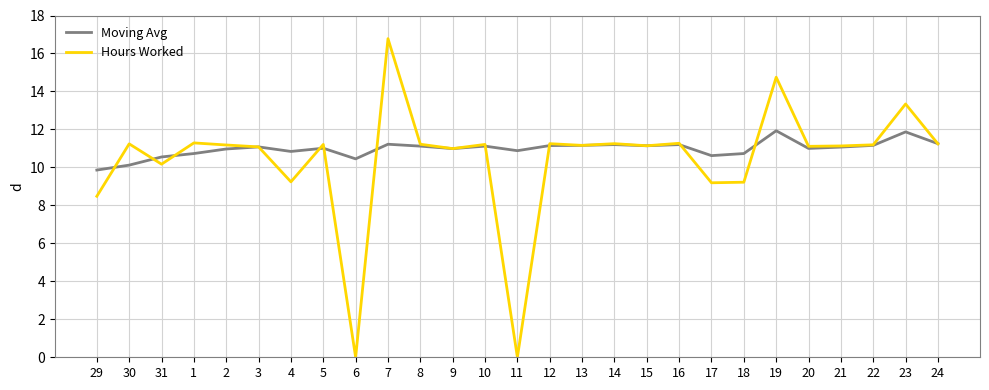

What are all the series names shown in the legend?

Moving Avg, Hours Worked